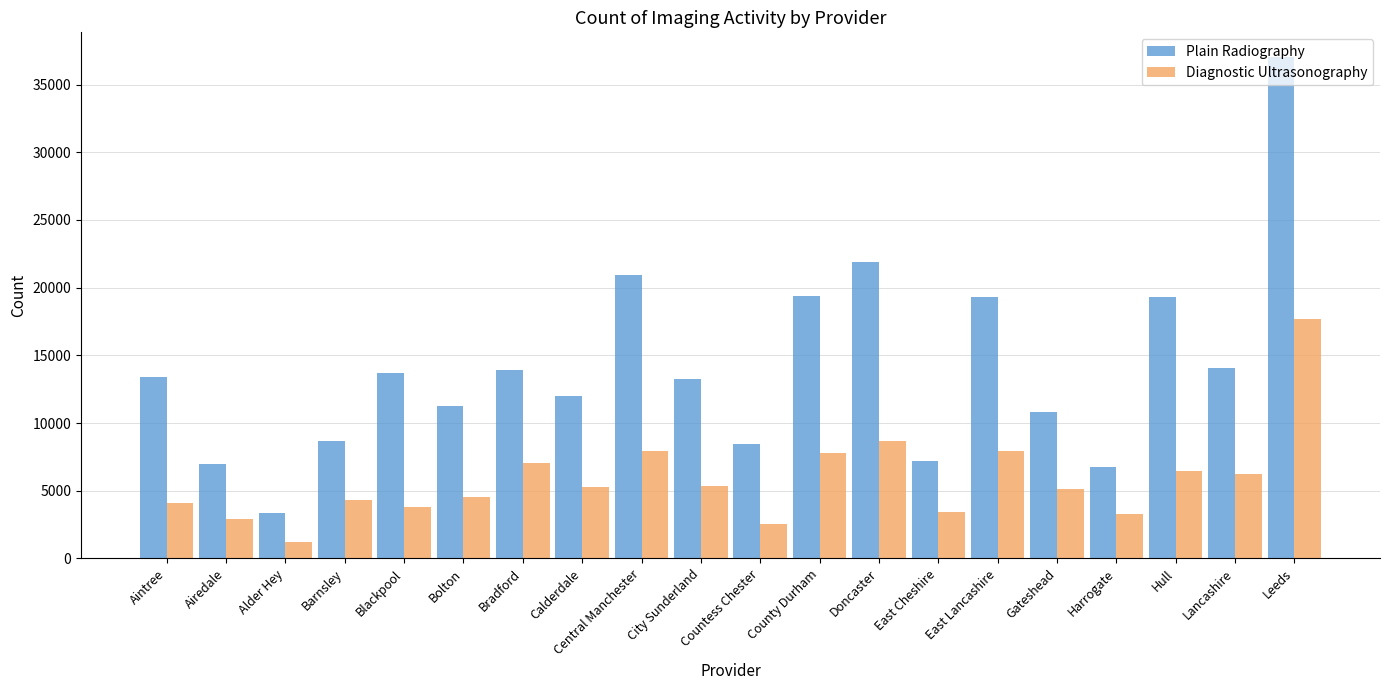

What are all the series names shown in the legend?

Plain Radiography, Diagnostic Ultrasonography